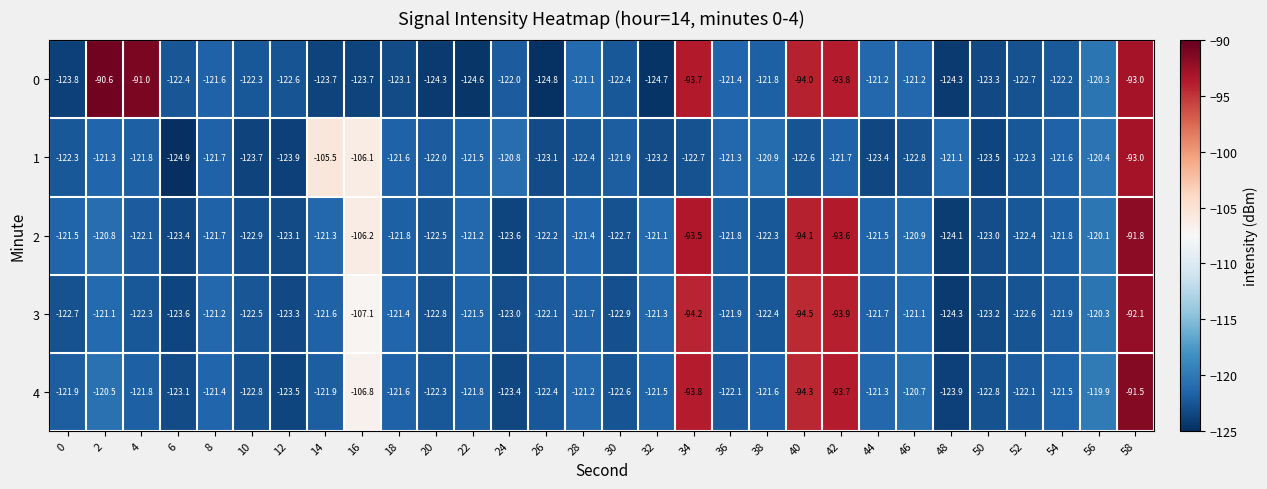

At which category is the sum across all series the highest?

58